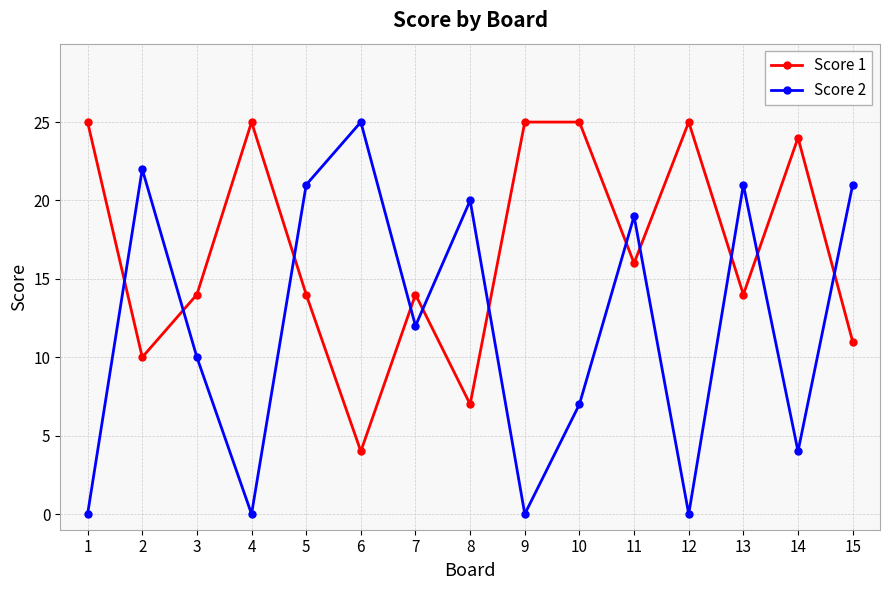

What is the difference between the Score 2 values at 13 and 4?

21